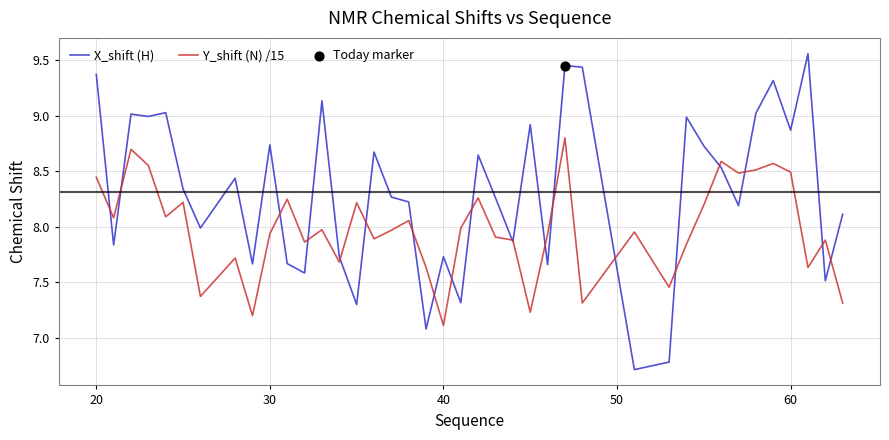

At how many categories does at least one series exceed 7?

40